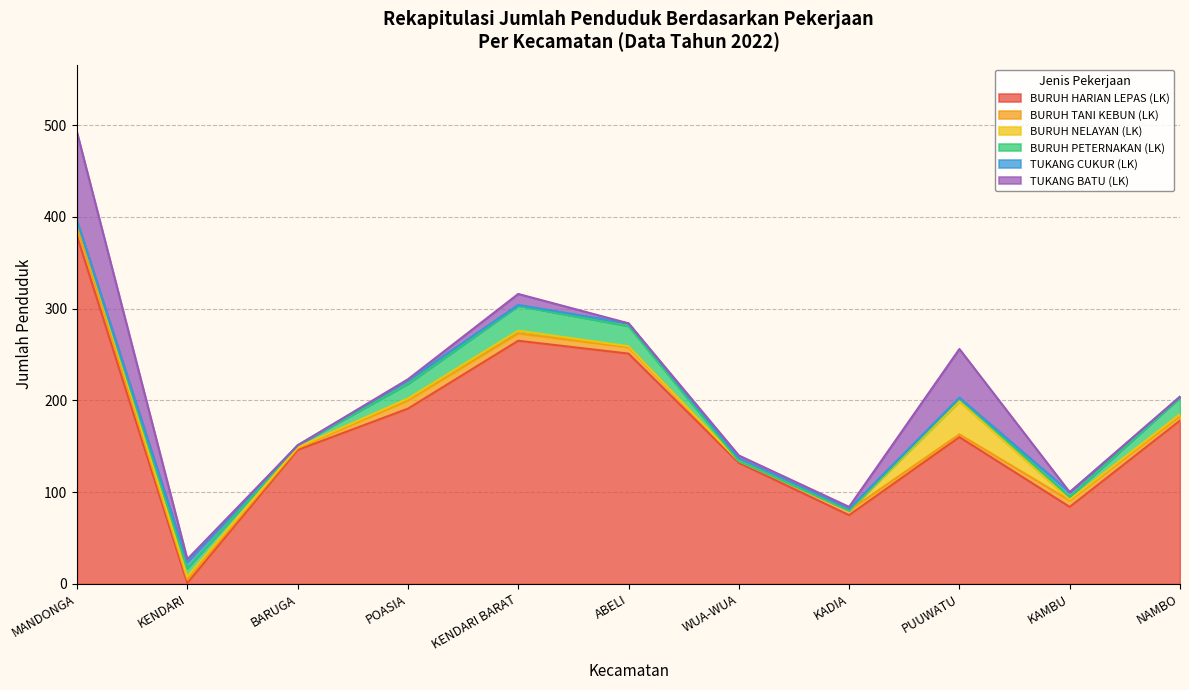

Where is the first local maximum for BURUH TANI KEBUN (LK)?

POASIA